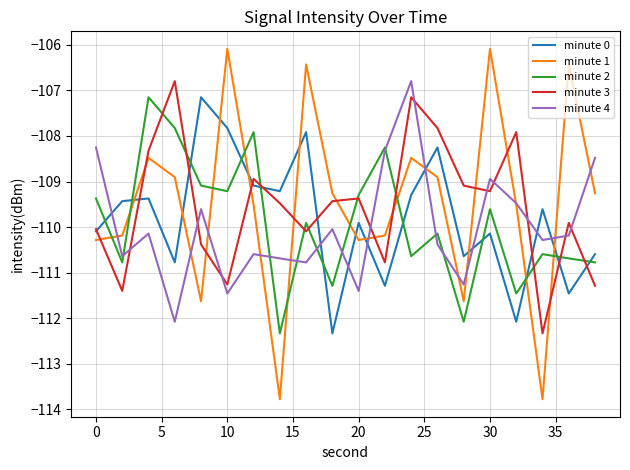

Does the chart have visible grid lines?

Yes